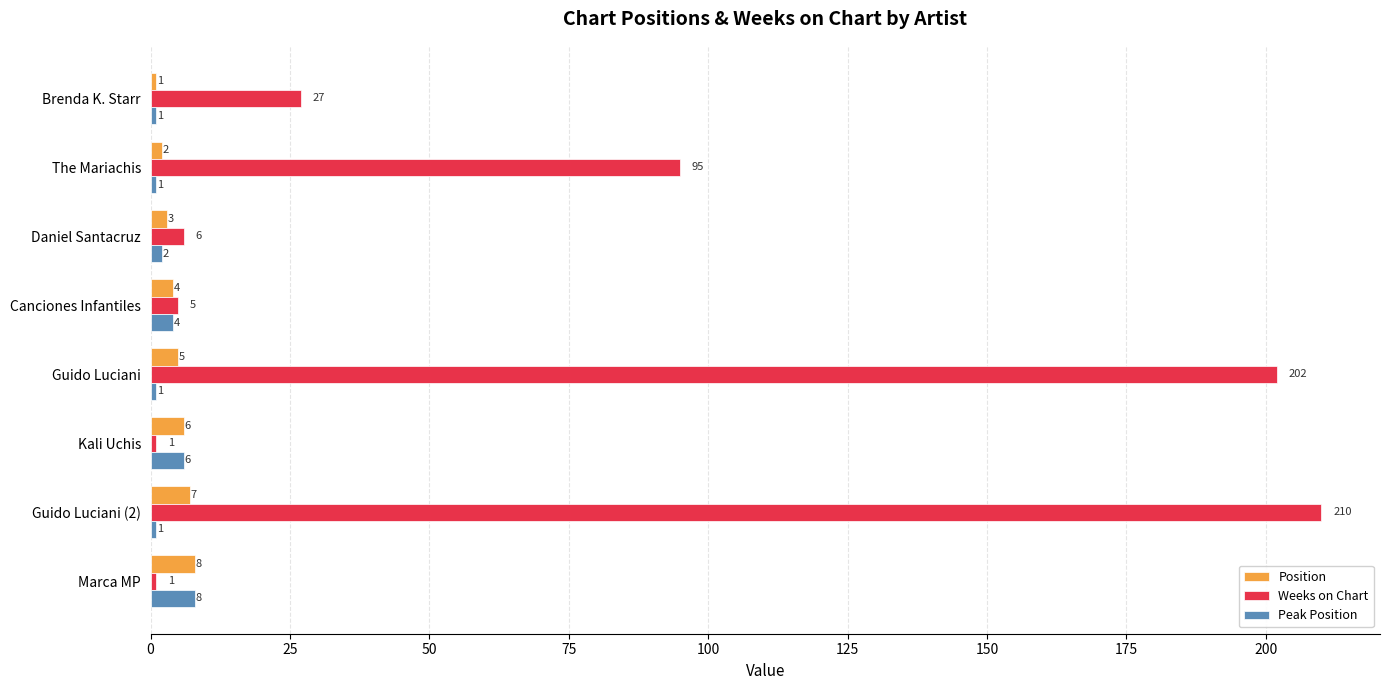

What is the difference between the maximum and second lowest values in the Weeks on Chart series?

209